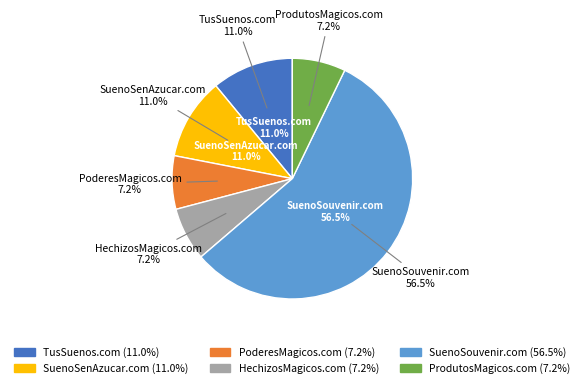

To the nearest percent, what portion does TusSuenos.com represent?

11%